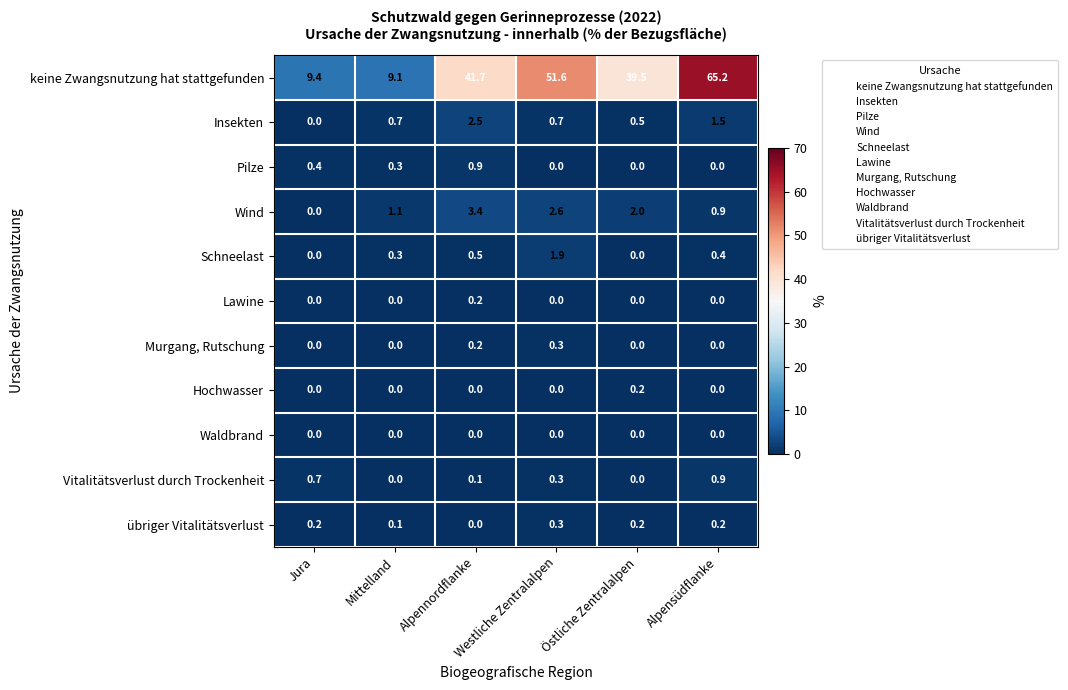

At how many categories does at least one series exceed 14?

4